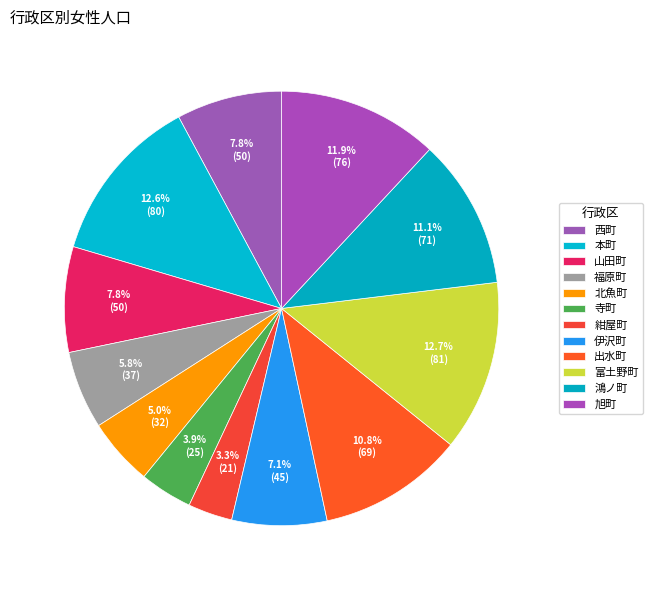

The 出水町 slice represents 11% of the pie. True or false?

True